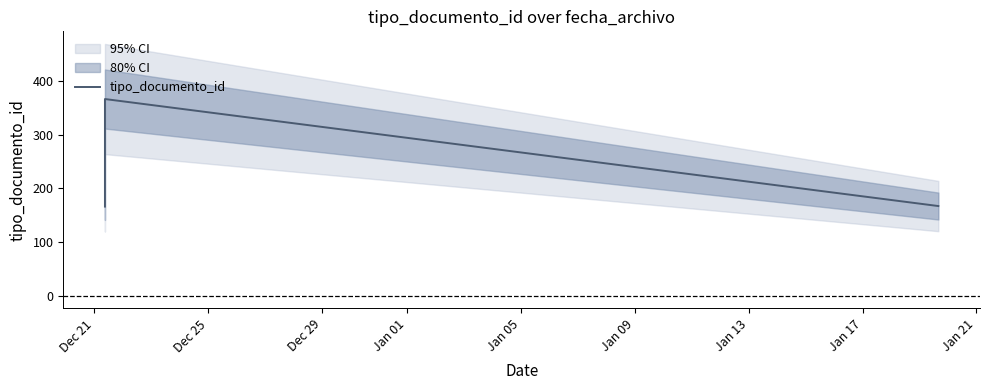

Rank the categories by value from highest to lowest.

Dec 25, Dec 29, Dec 21